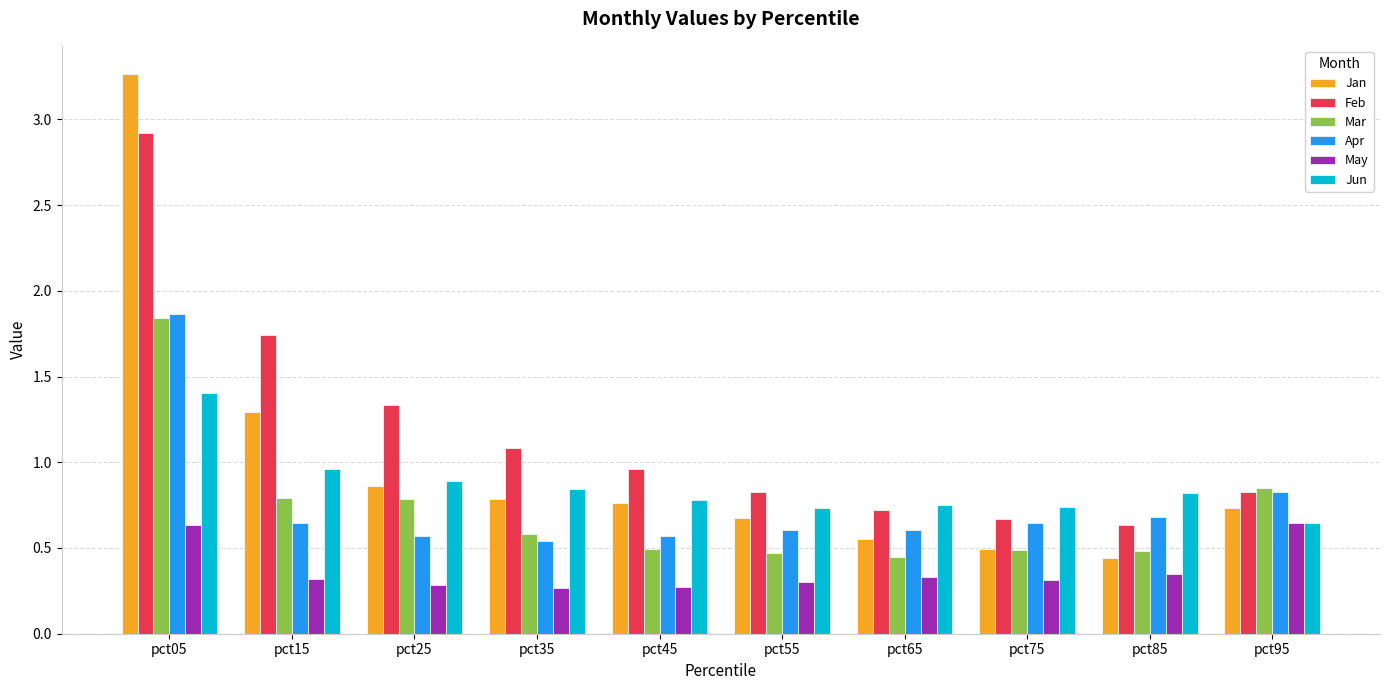

What is the sum of all May values?

3.7